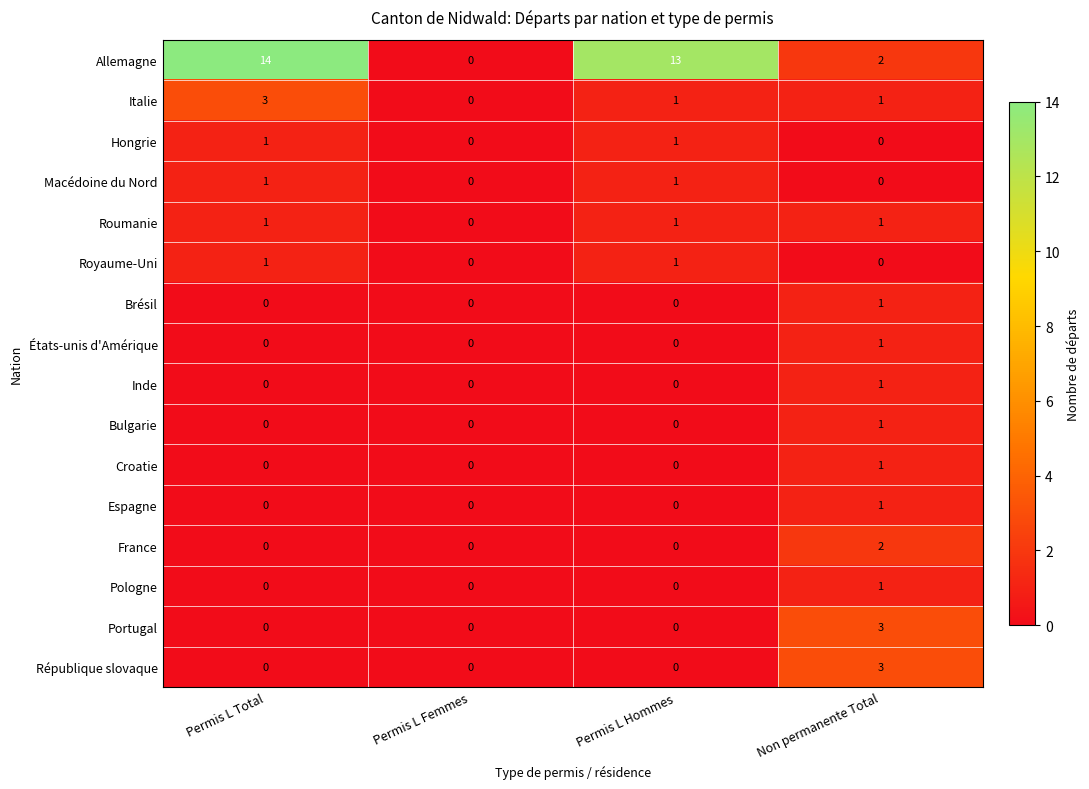

What is the difference between the highest and lowest values at Non permanente Total?

3